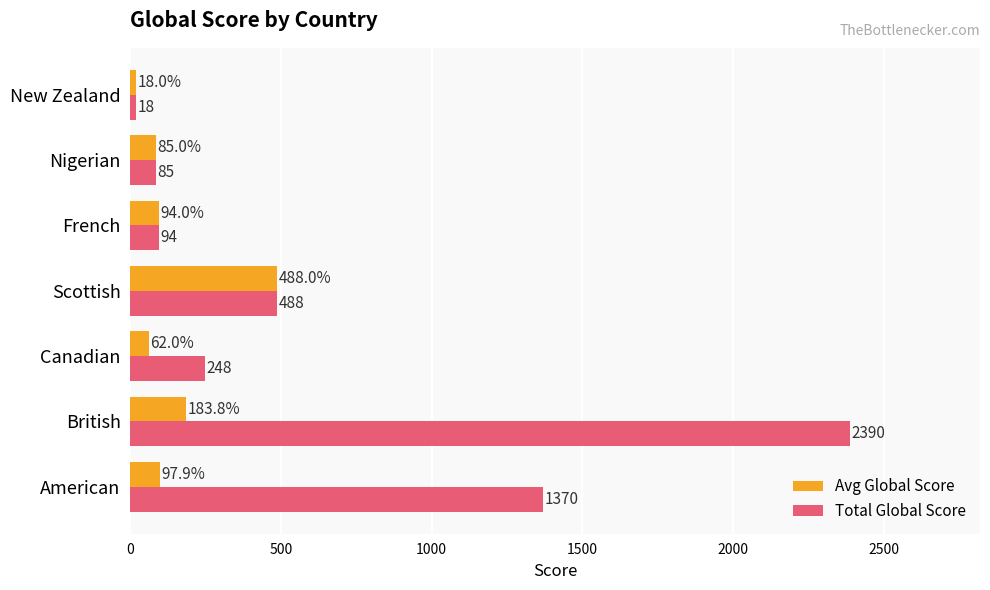

At which label is Total Global Score closest to 1204?

American